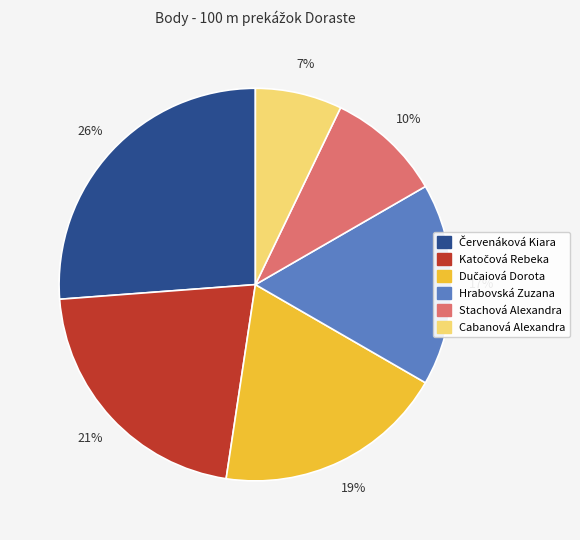

Which slice is the smallest?

Cabanová Alexandra